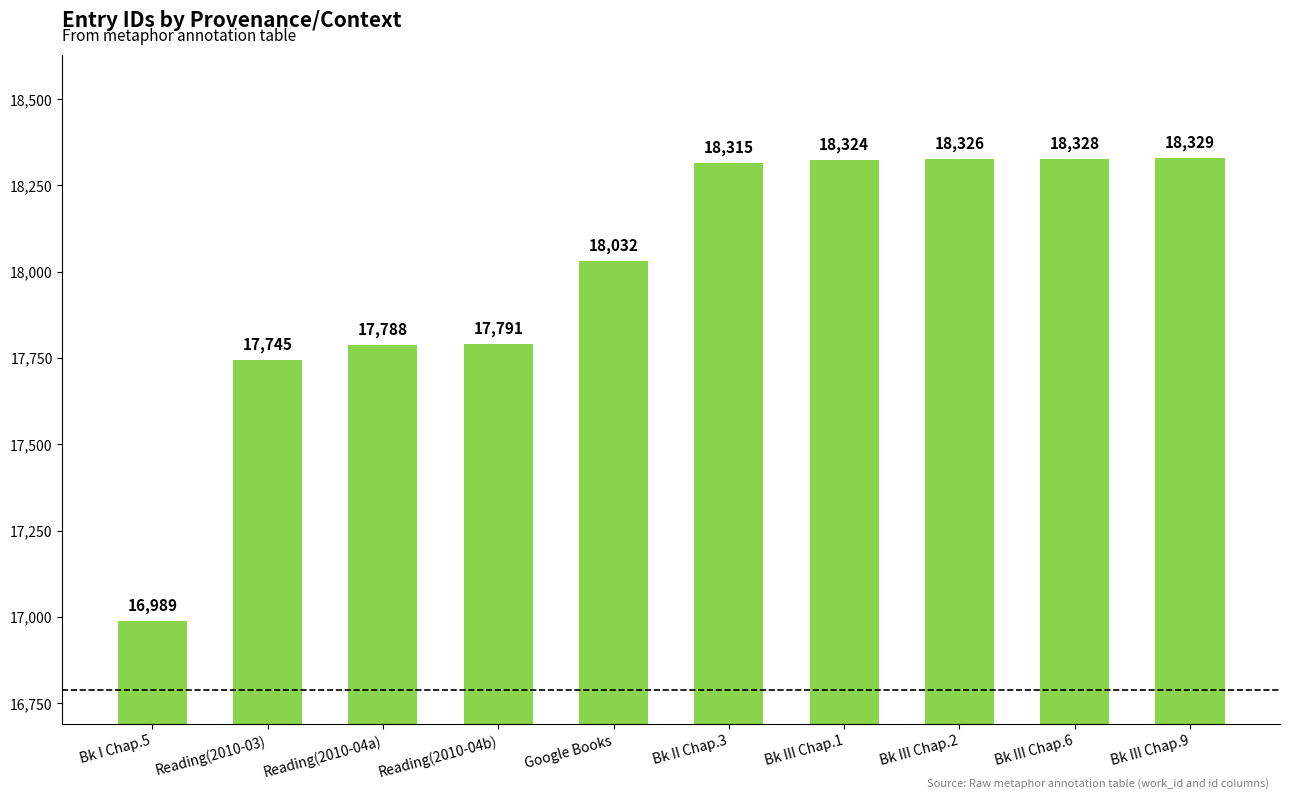

What is the greatest value displayed?

18329